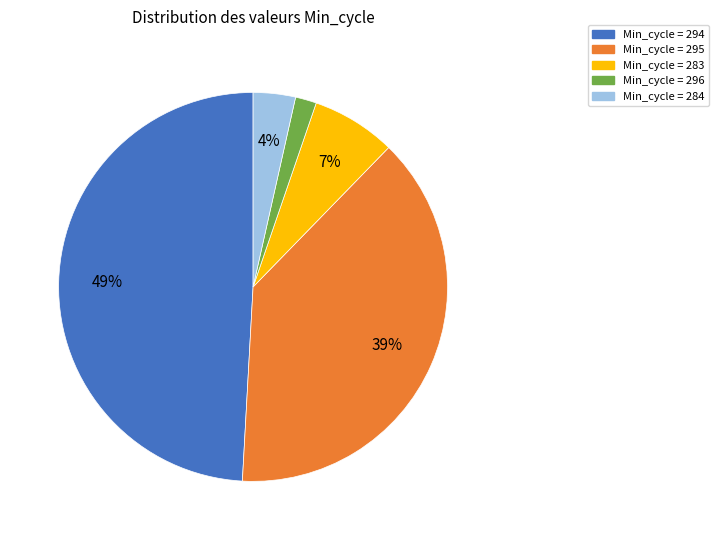

Is there a majority slice in this chart?

No